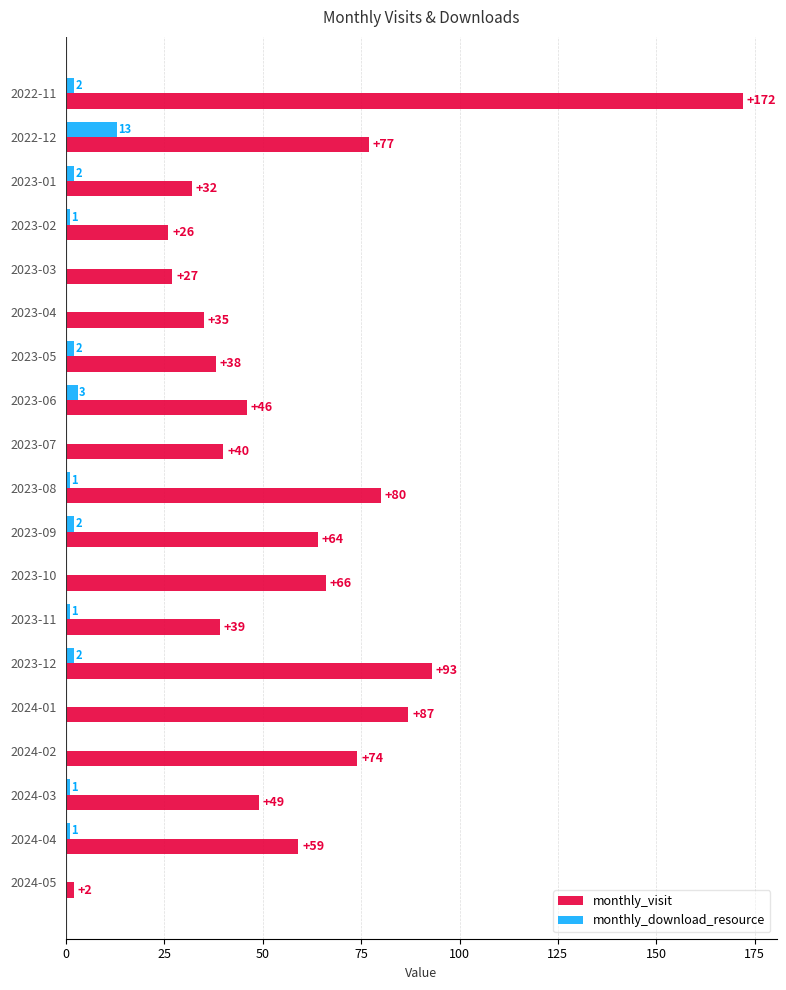

How many distinct data groups are displayed?

2